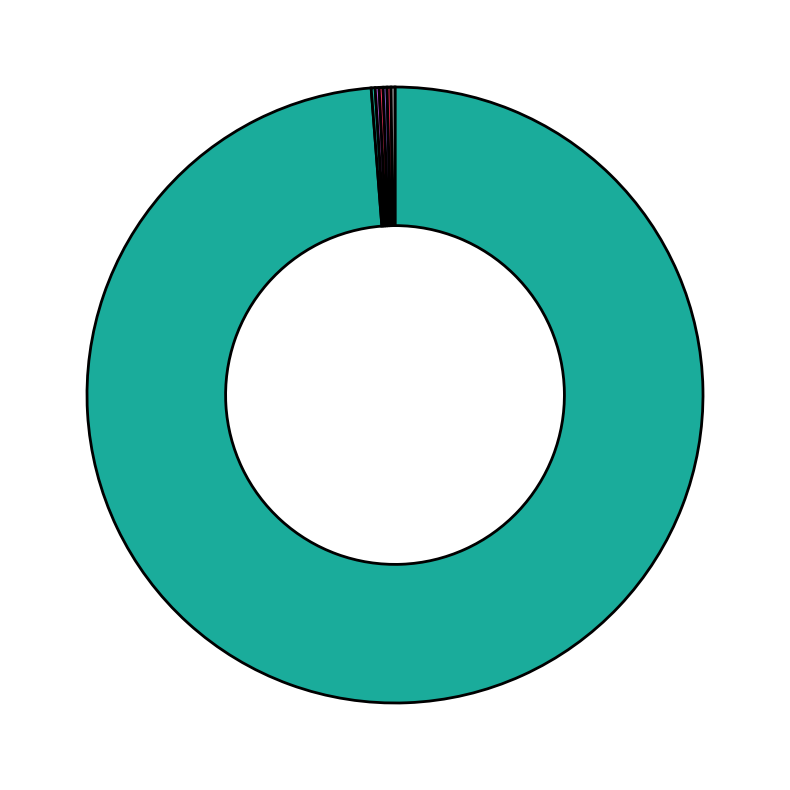

How many slices are in this pie chart?

7